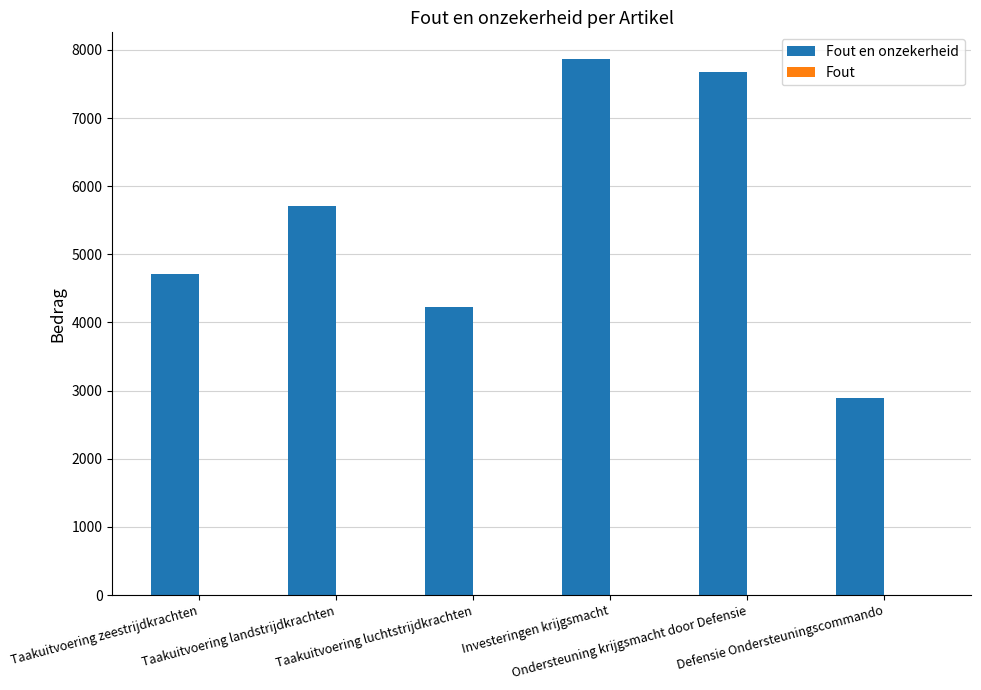

What position from the left is Investeringen krijgsmacht?

4